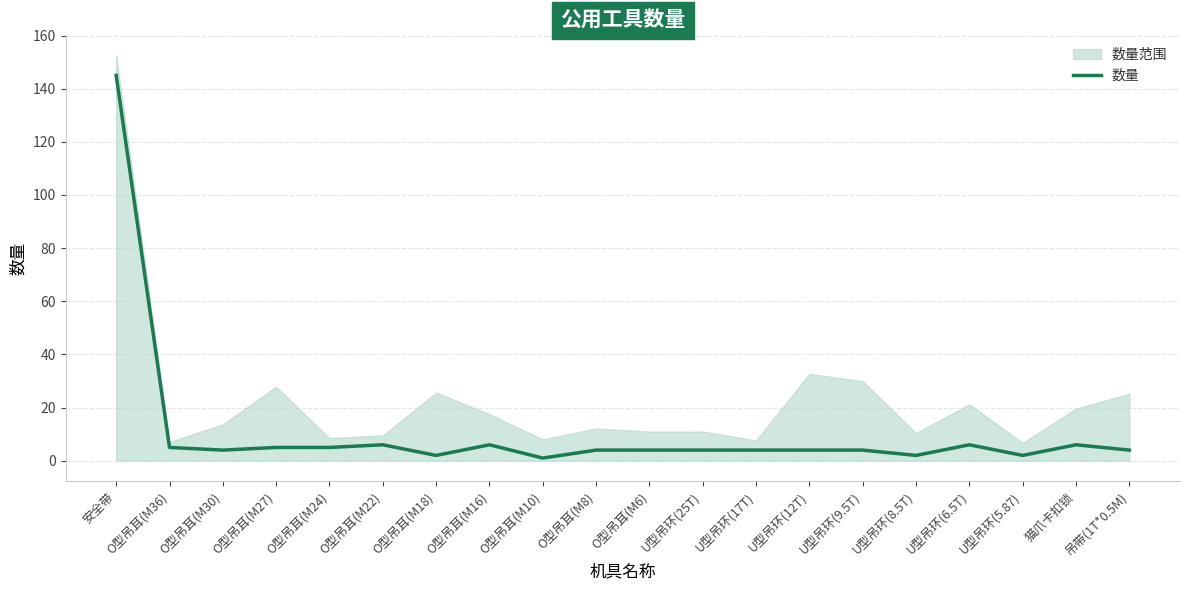

Reading right to left, extract all data points from this chart.

4	6	2	6	2	4	4	4	4	4	4	1	6	2	6	5	5	4	5	145